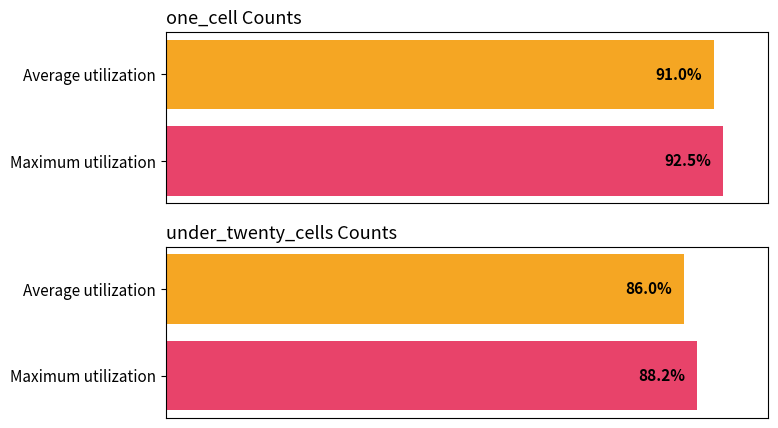

What is the maximum value for under_twenty_cells?

88.2